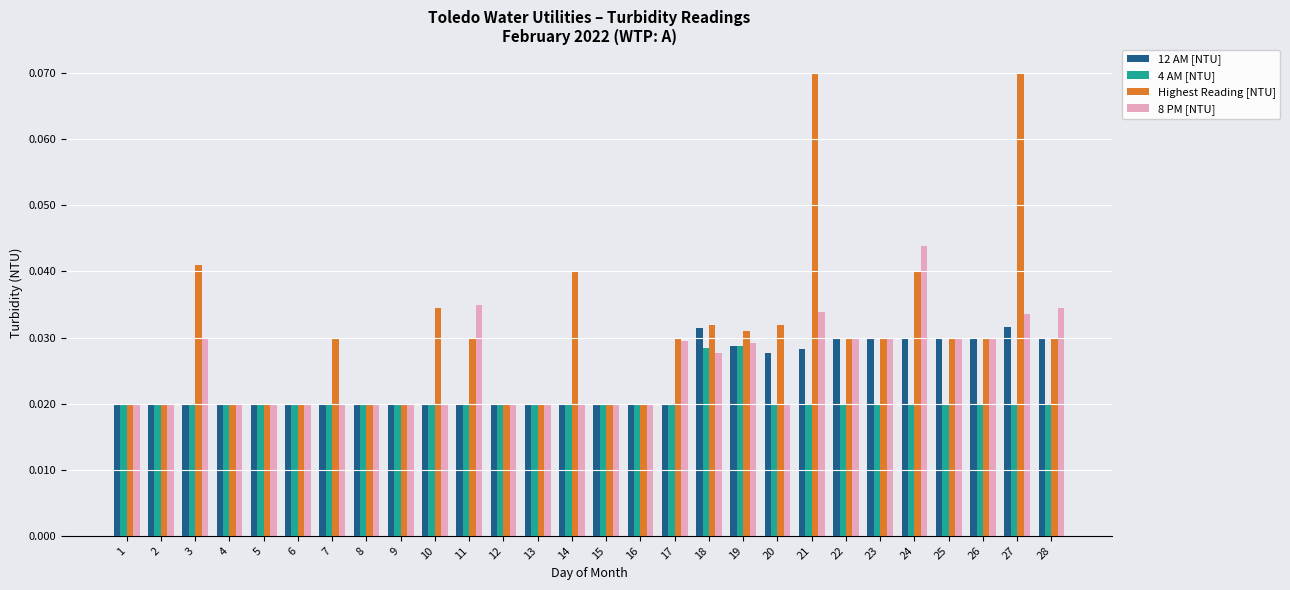

What is the sum of all Highest Reading [NTU] values?

0.9